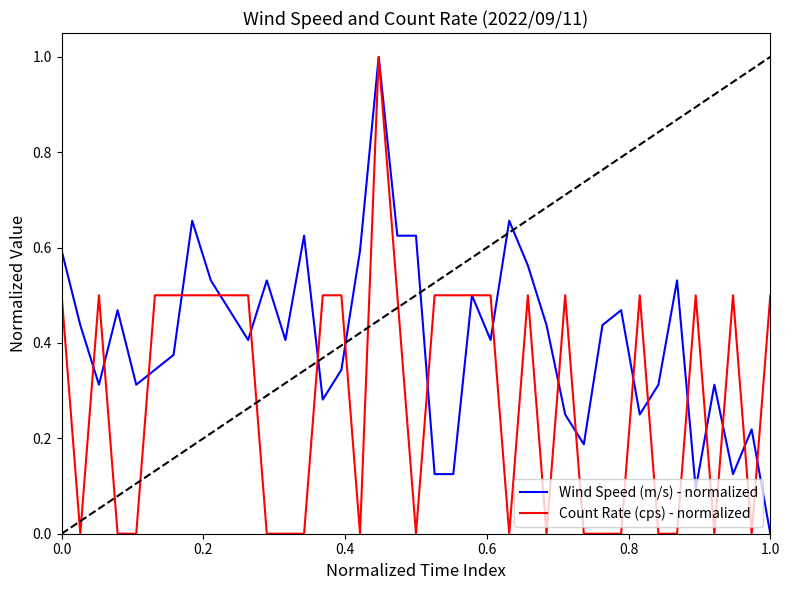

What is the highest value of the Wind Speed (m/s) - normalized series?

1.0